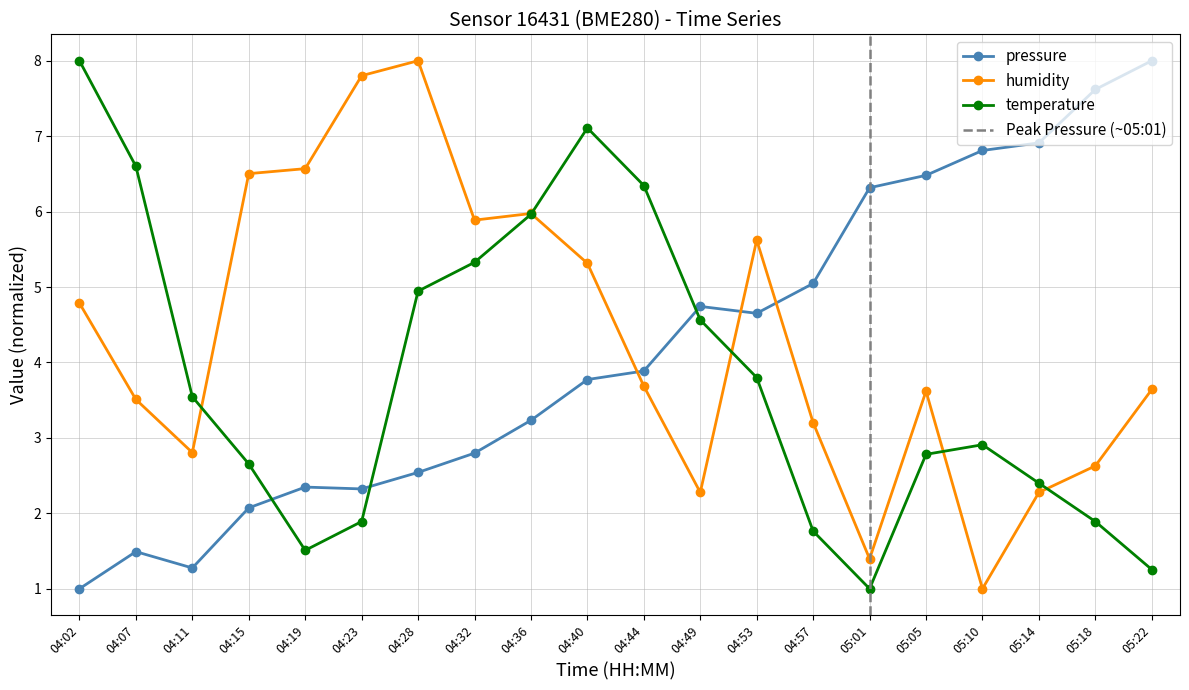

Is it true that temperature equals 5.3 at 04:32?

True